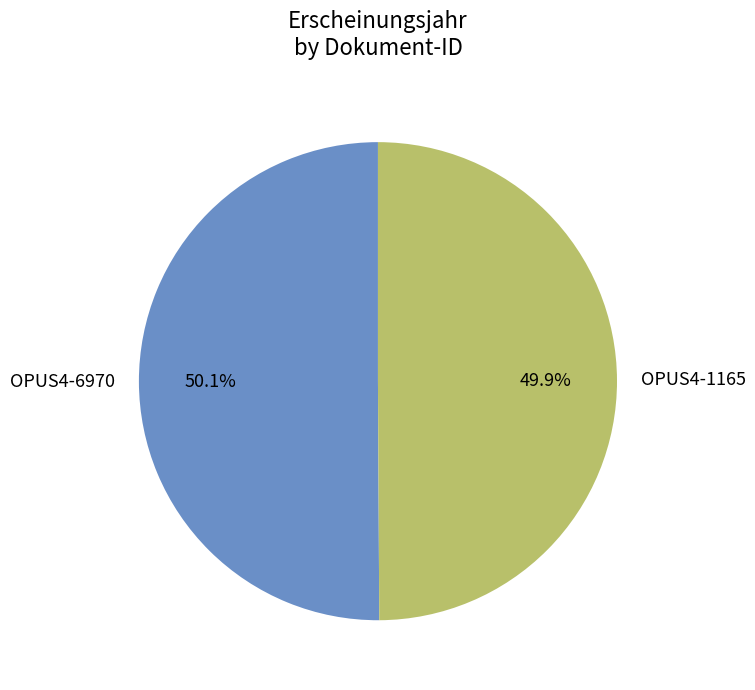

Is there a majority slice in this chart?

Yes